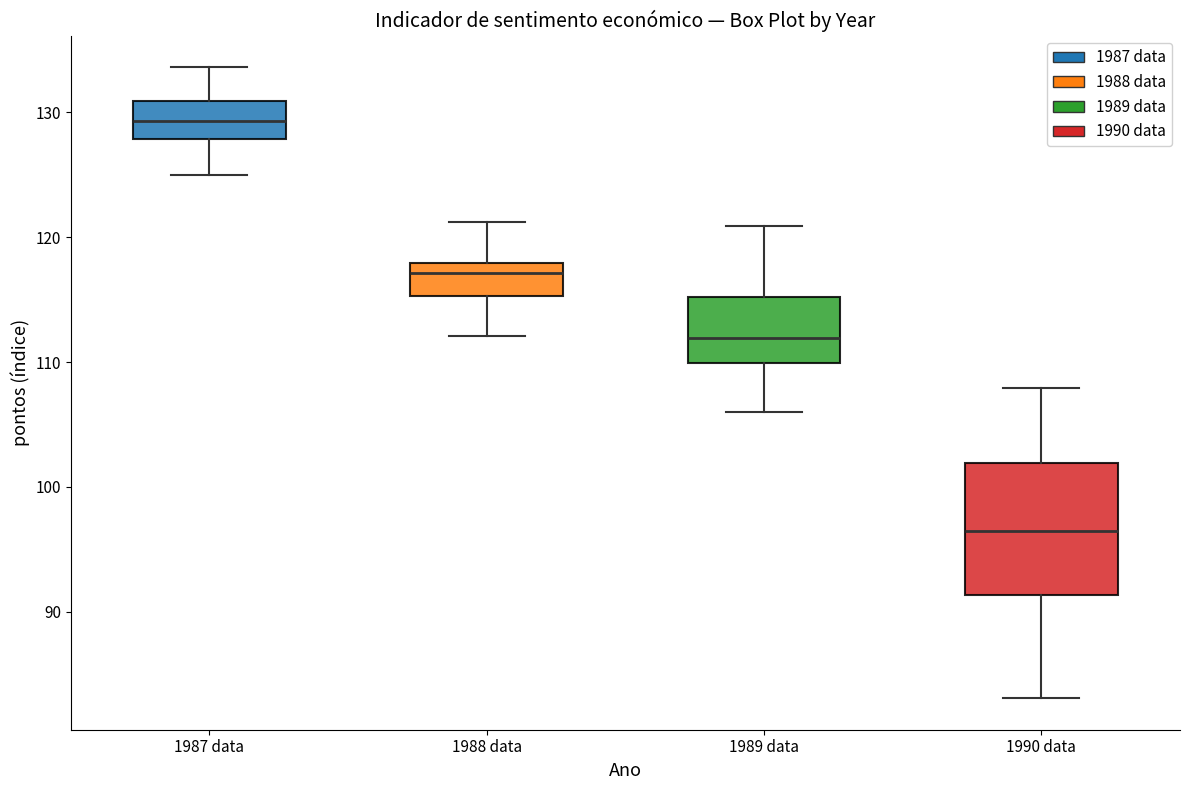

Comparing the boxes themselves (not the whiskers), which one is the tallest?

1990 data